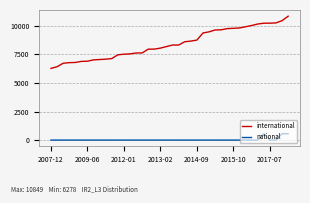

How many distinct data groups are displayed?

2